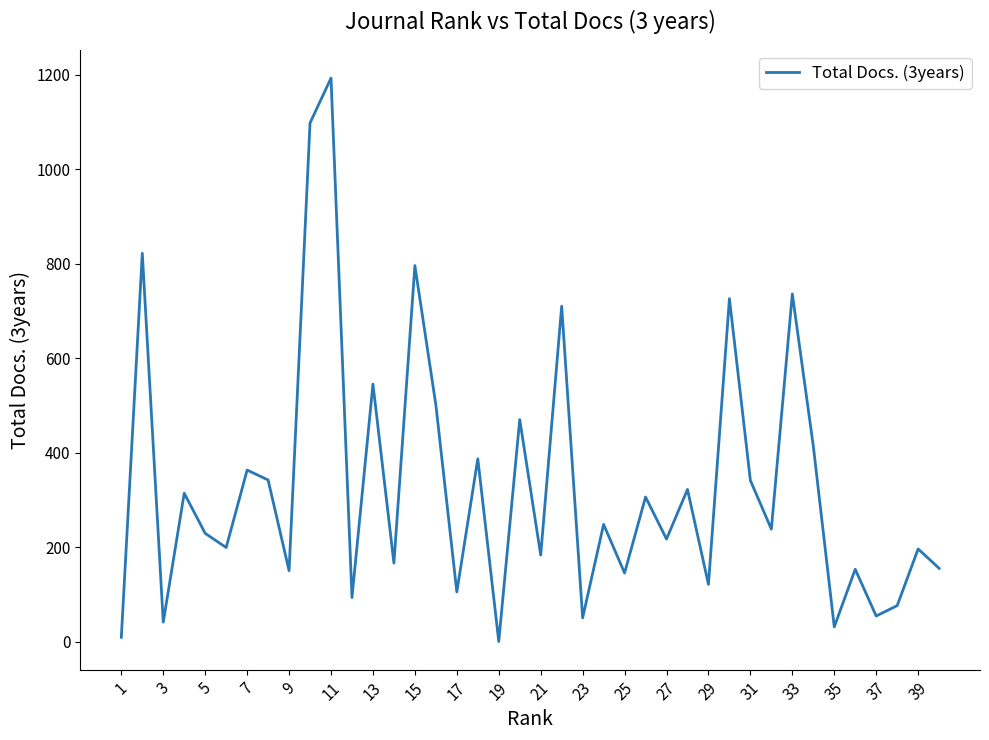

What is the maximum value shown in the chart?

1193